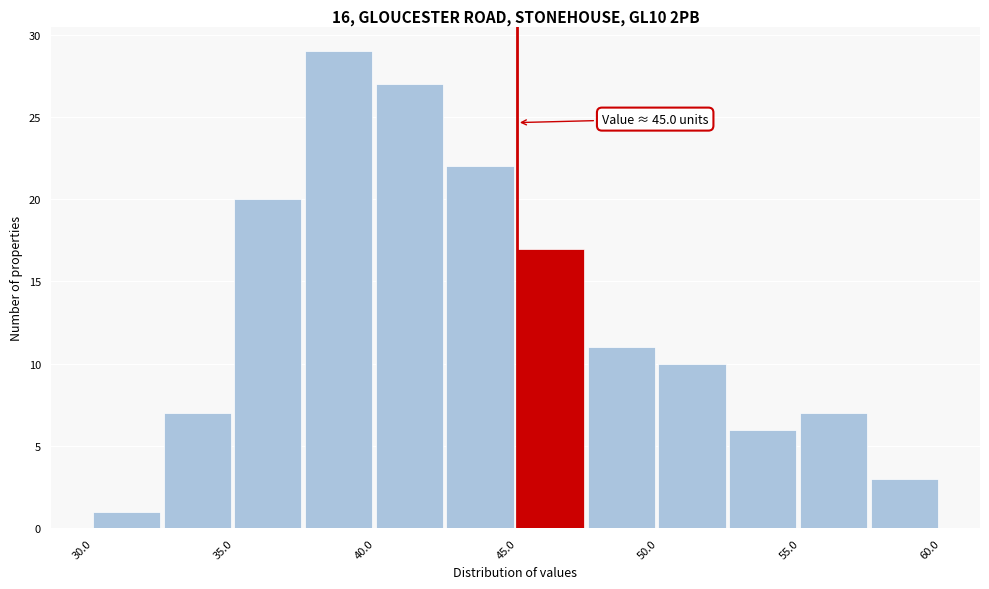

Over which range of the x-axis is the bar tallest?

37.5 to 40.0